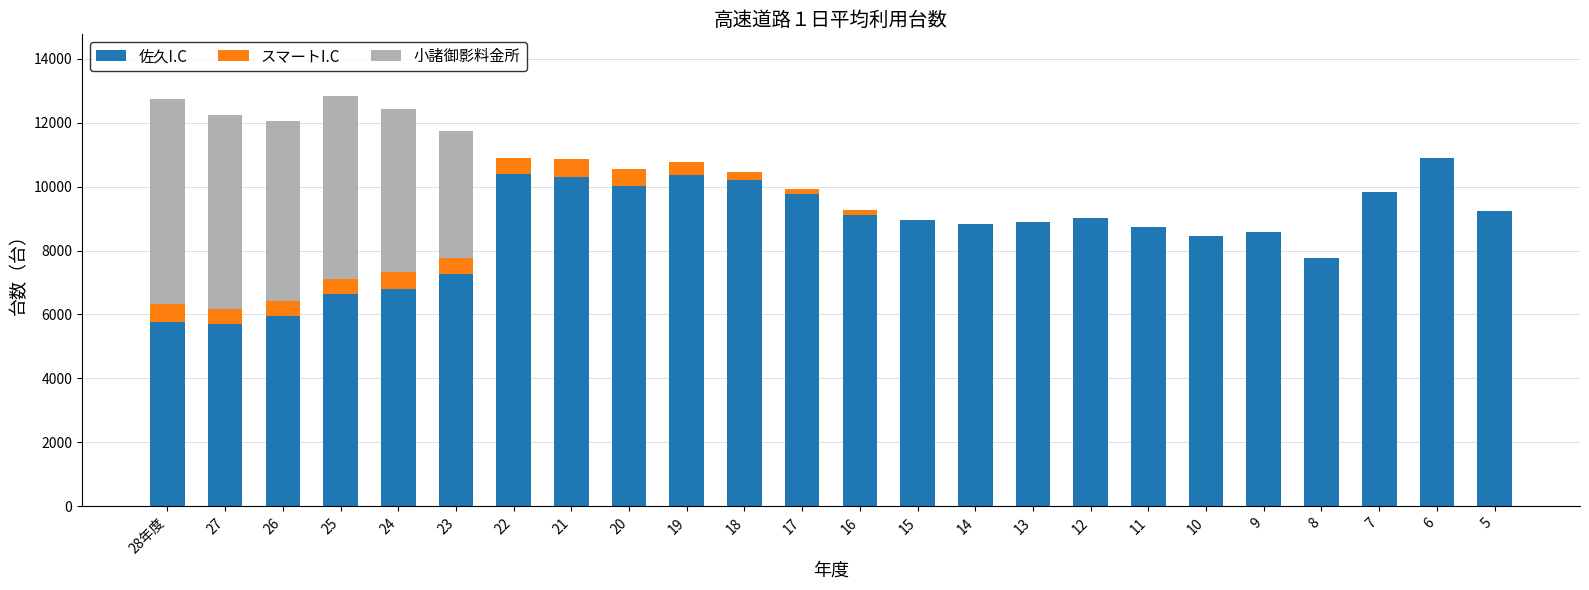

Count the number of data series in this chart.

3